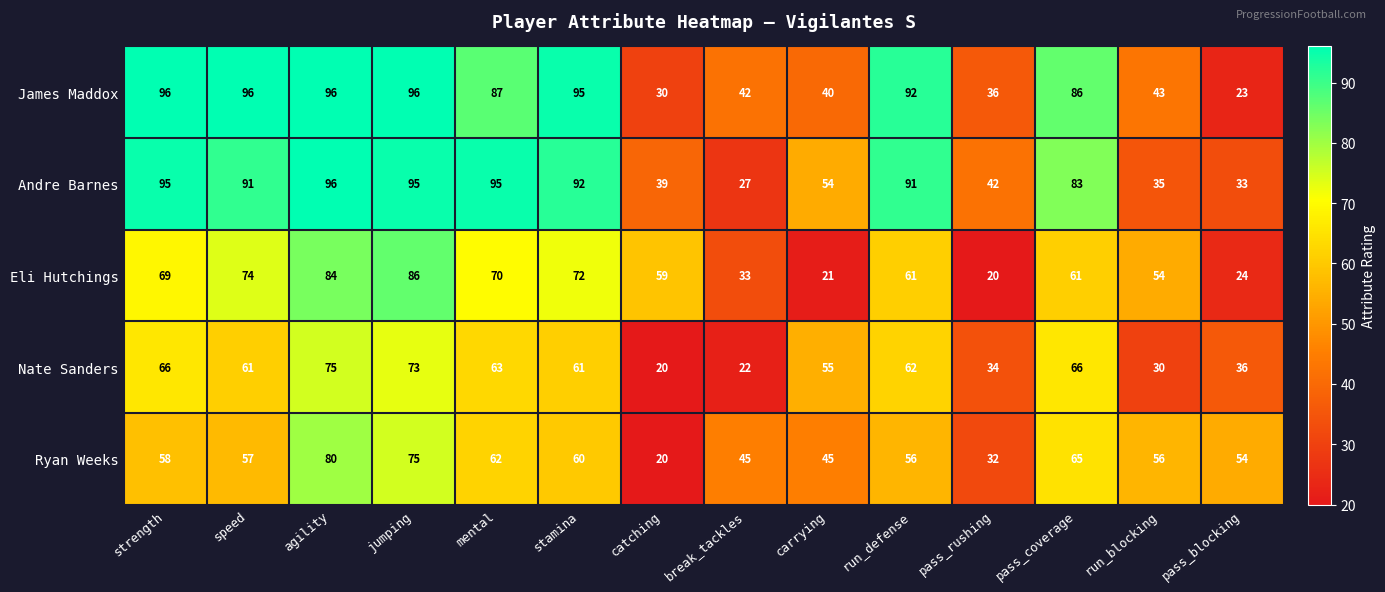

Between pass_coverage and pass_blocking, which series saw the biggest shift?

James Maddox